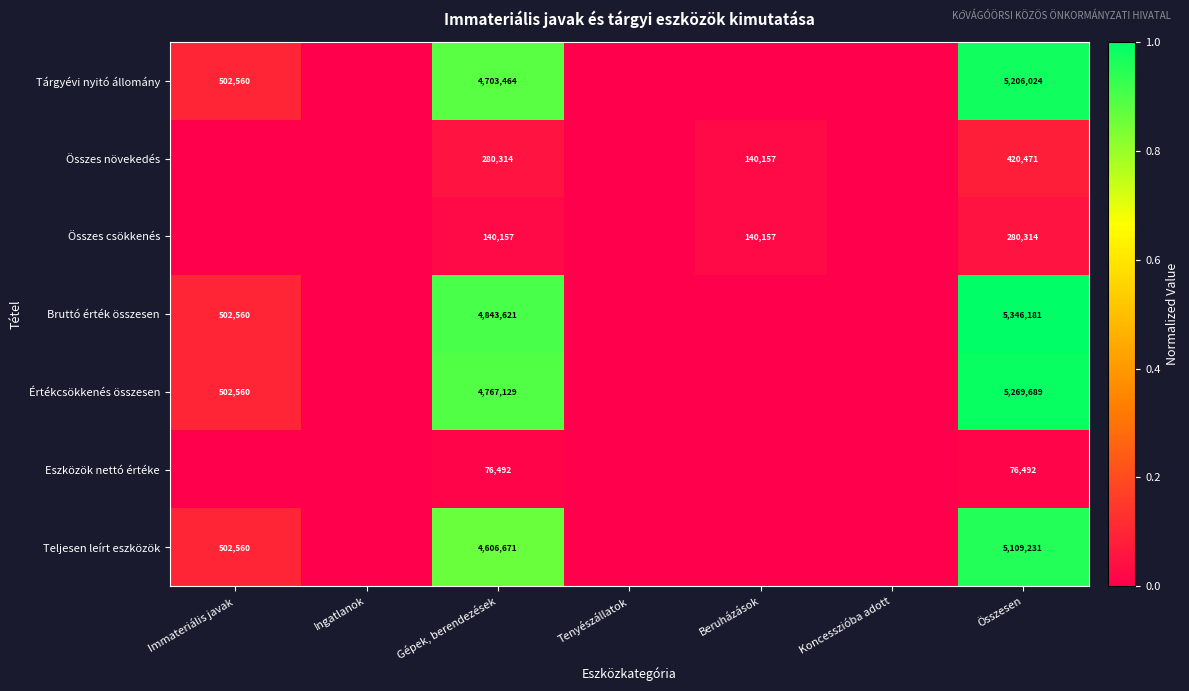

What is the total value across all series at Összesen?

21708402